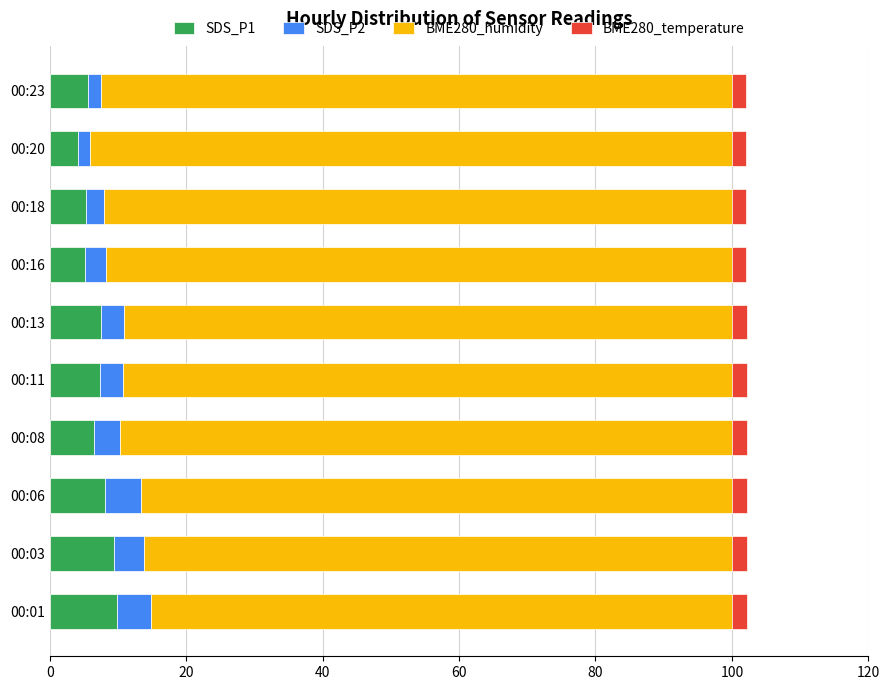

At how many categories does at least one series exceed 14?

10